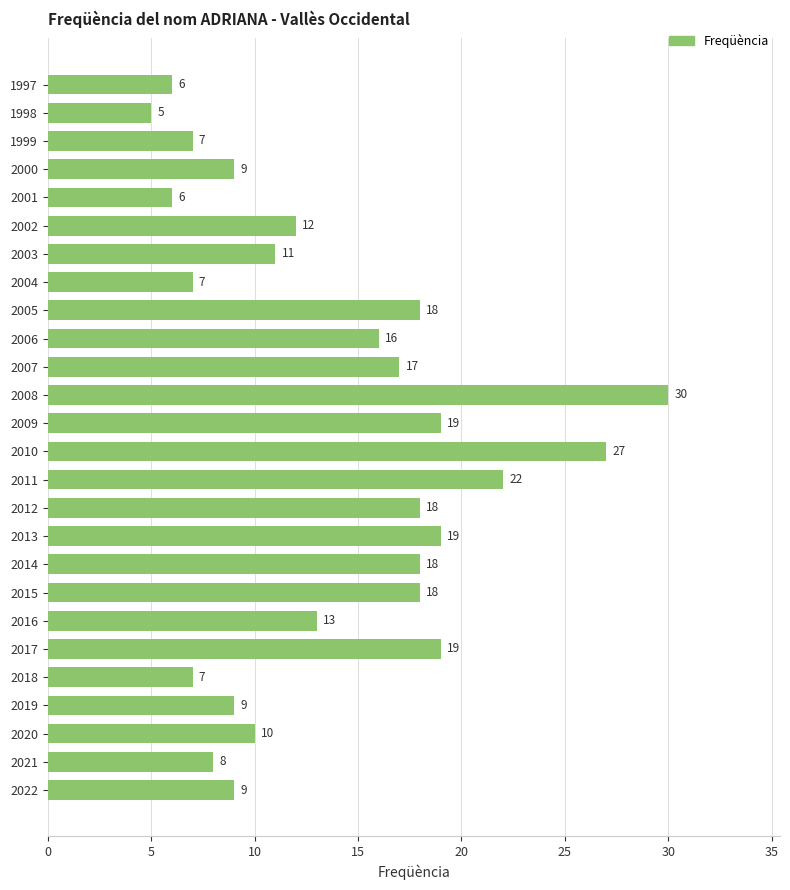

Reading top to bottom, transcribe all the data shown in this chart.

6	5	7	9	6	12	11	7	18	16	17	30	19	27	22	18	19	18	18	13	19	7	9	10	8	9